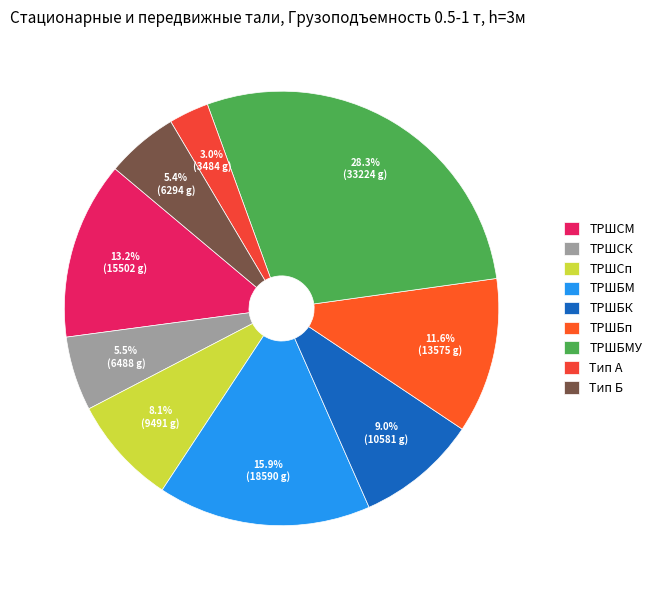

How many slices are in this pie chart?

9